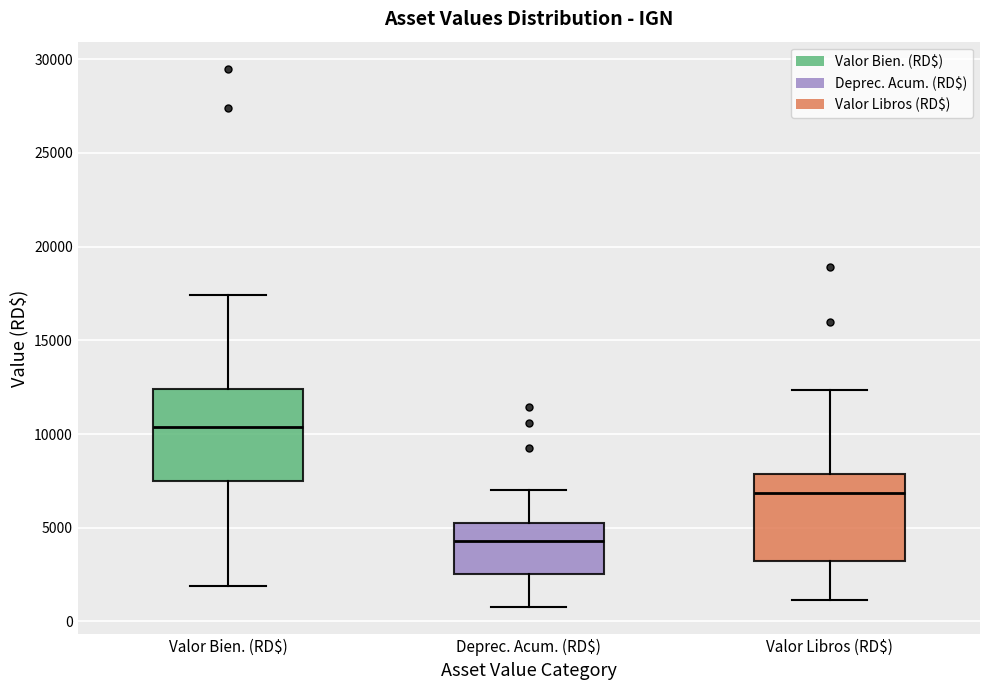

Reading left to right, read every box against the y-axis: the position of its median line, the range the box covers, and the ends of its whiskers. The values are not printed on the chart, so give them approximately, as read against the axis.

Valor Bien. (RD$): median 10500, box 7500 to 12500, whiskers 2000 to 17500
Deprec. Acum. (RD$): median 4500, box 2500 to 5000, whiskers 500 to 7000
Valor Libros (RD$): median 7000, box 3000 to 8000, whiskers 1000 to 12500